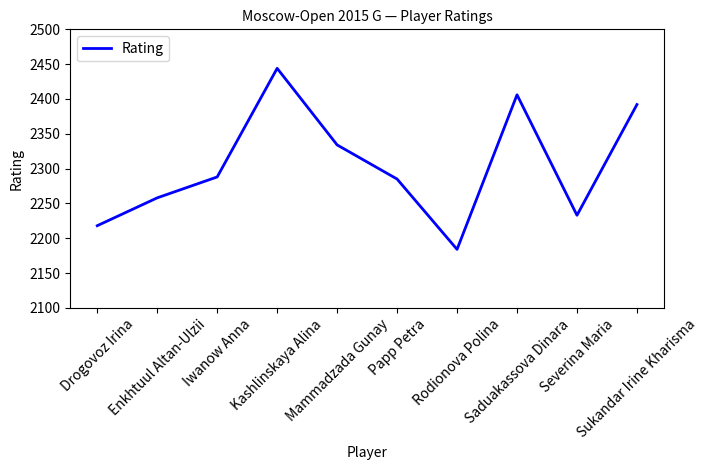

At which category does the data reach its first local peak?

Kashlinskaya Alina